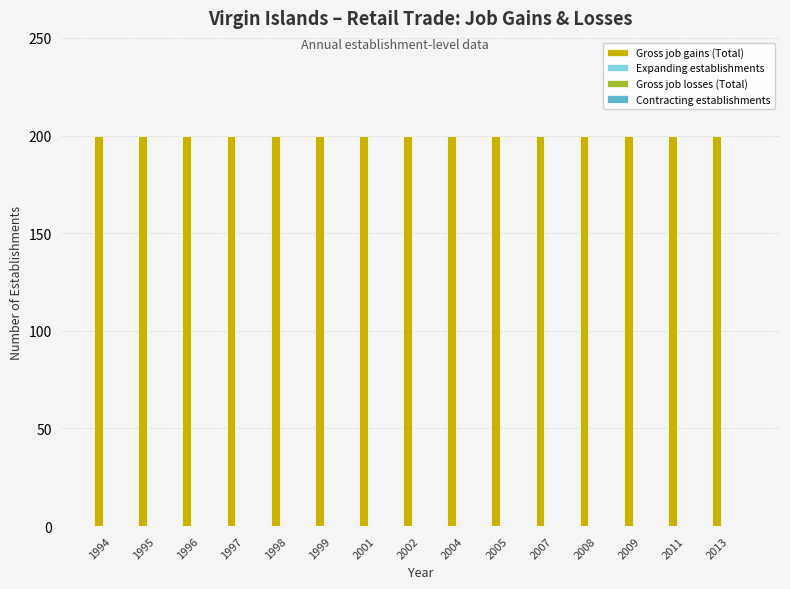

Reading left to right, transcribe all the data shown in this chart.

Gross job gains (Total): 200	200	200	200	200	200	200	200	200	200	200	200	200	200	200
Expanding establishments: 0	0	0	0	0	0	0	0	0	0	0	0	0	0	0
Gross job losses (Total): 0	0	0	0	0	0	0	0	0	0	0	0	0	0	0
Contracting establishments: 0	0	0	0	0	0	0	0	0	0	0	0	0	0	0